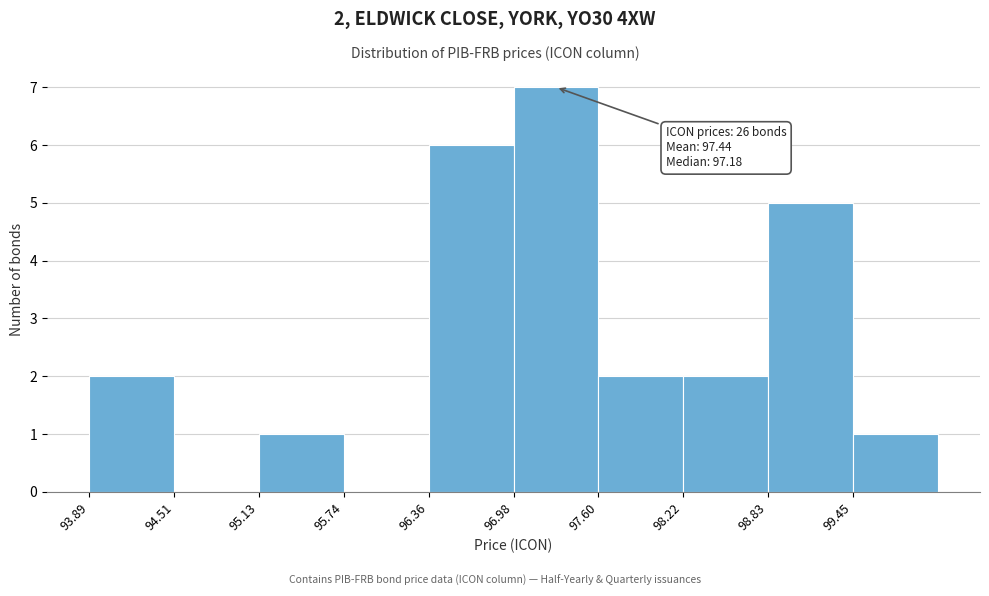

Which range on the x-axis has the tallest bar?

97.0 to 97.6